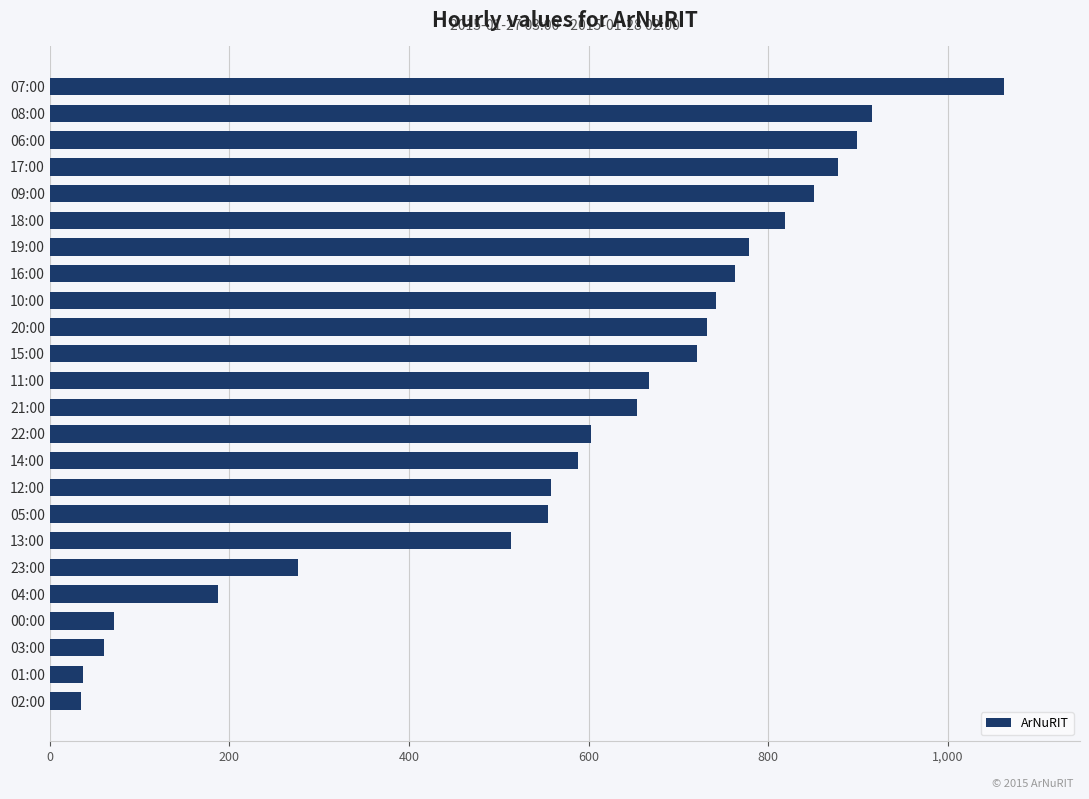

True or false: the data shows 399 at 06:00.

False